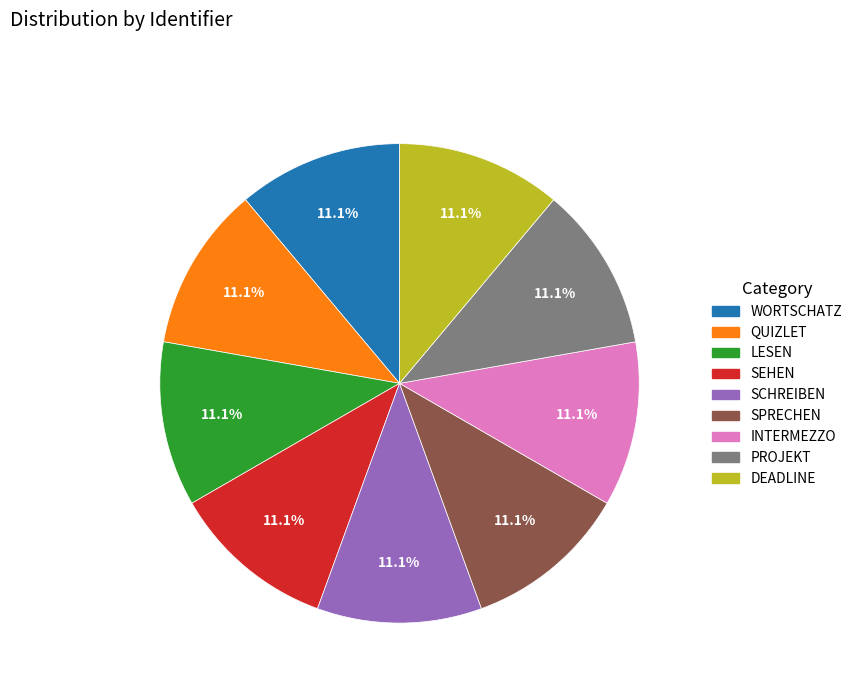

What is the ratio of the value at INTERMEZZO to the value at PROJEKT?

1.0